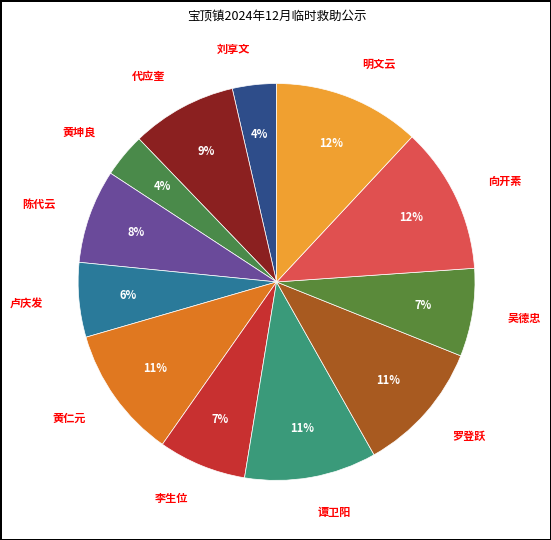

To the nearest percent, what is the average slice percentage?

8%